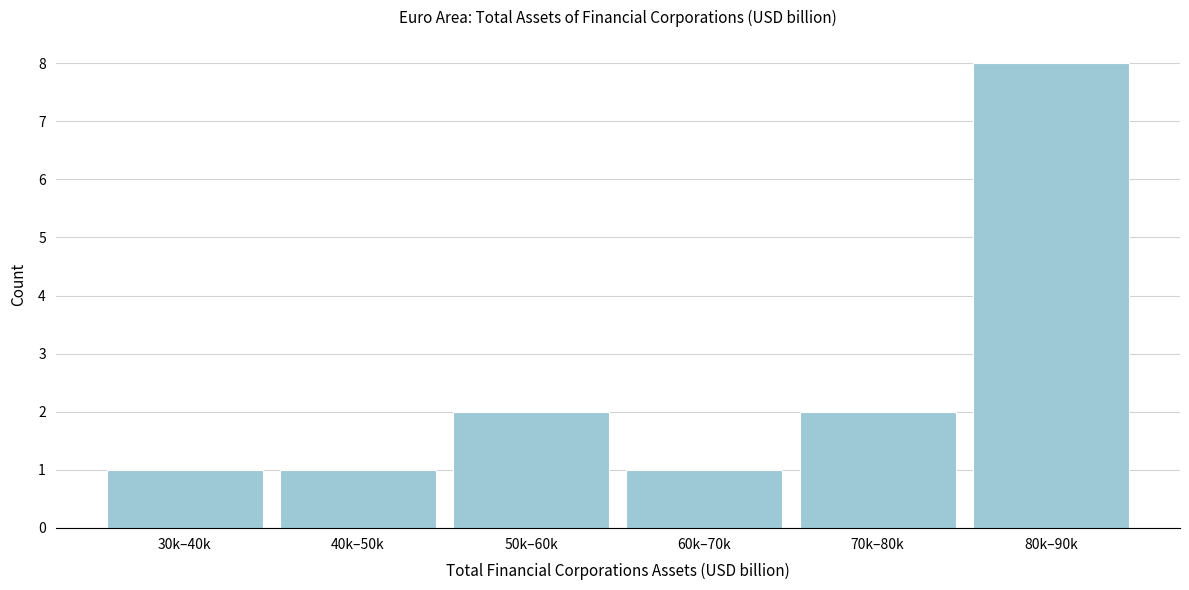

Reading left to right, what are all the values shown in this chart?

30k–40k=1	40k–50k=1	50k–60k=2	60k–70k=1	70k–80k=2	80k–90k=8